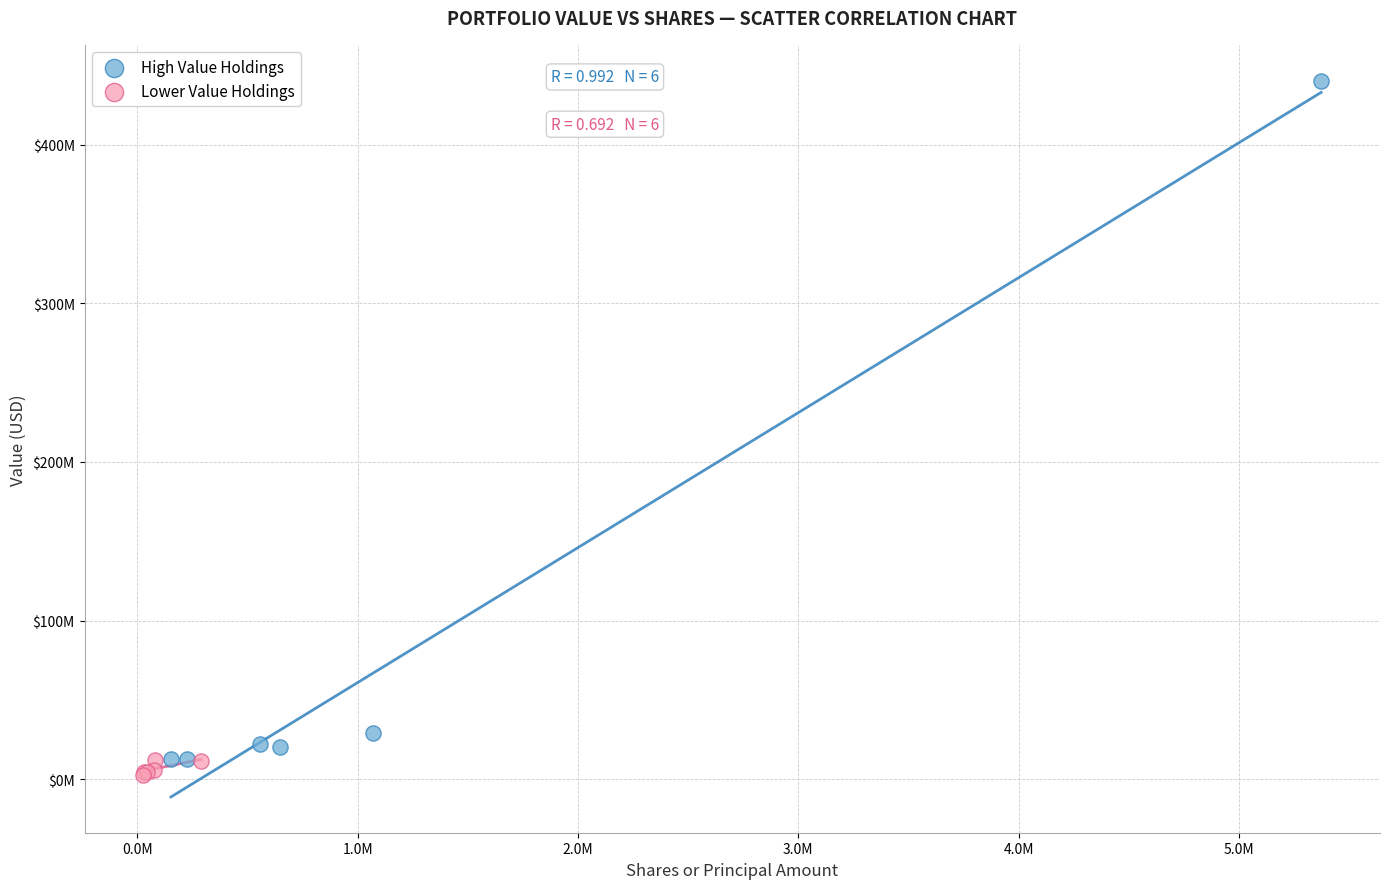

What are all the series names shown in the legend?

High Value Holdings, Lower Value Holdings